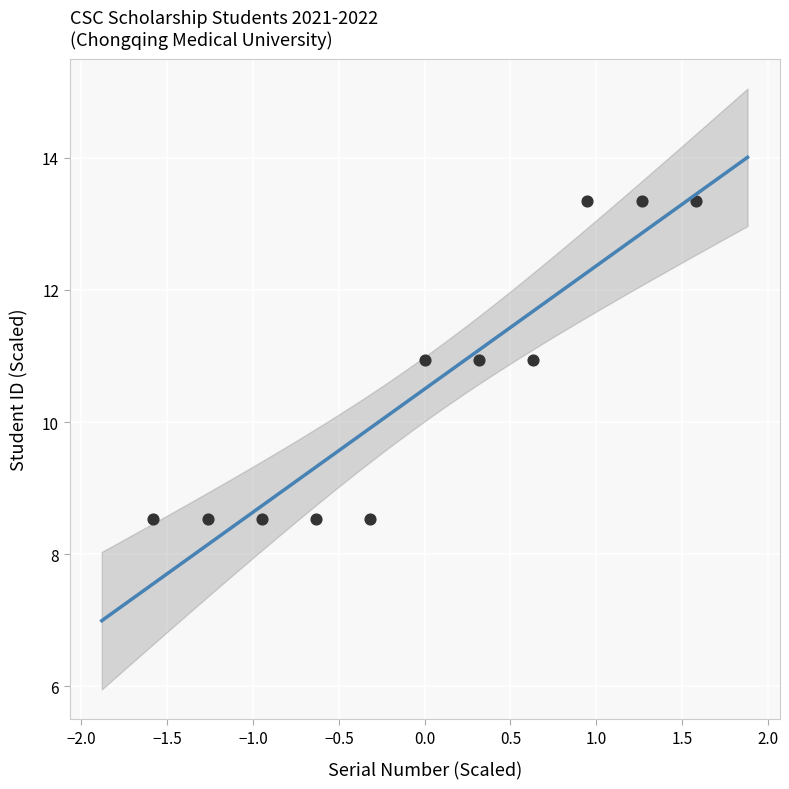

What is the range of Y values (max minus min)?

4.8